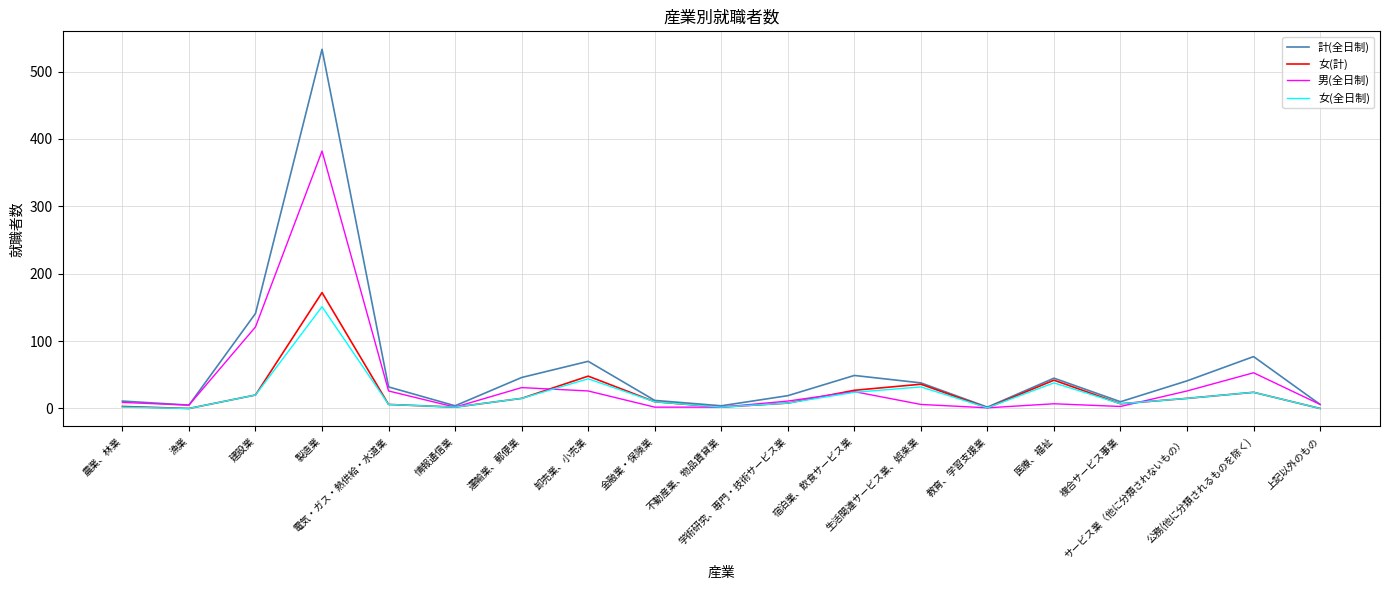

Which series has the largest range (max minus min)?

計(全日制)